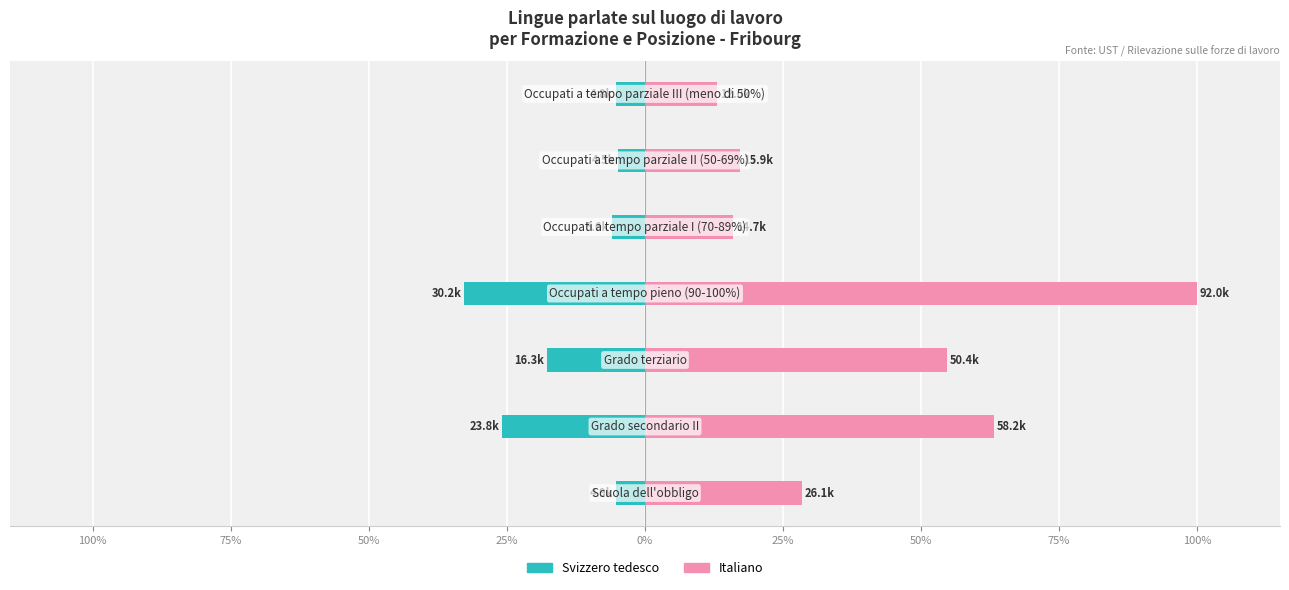

Rank the series by their average value, from highest to lowest.

Italiano, Svizzero tedesco